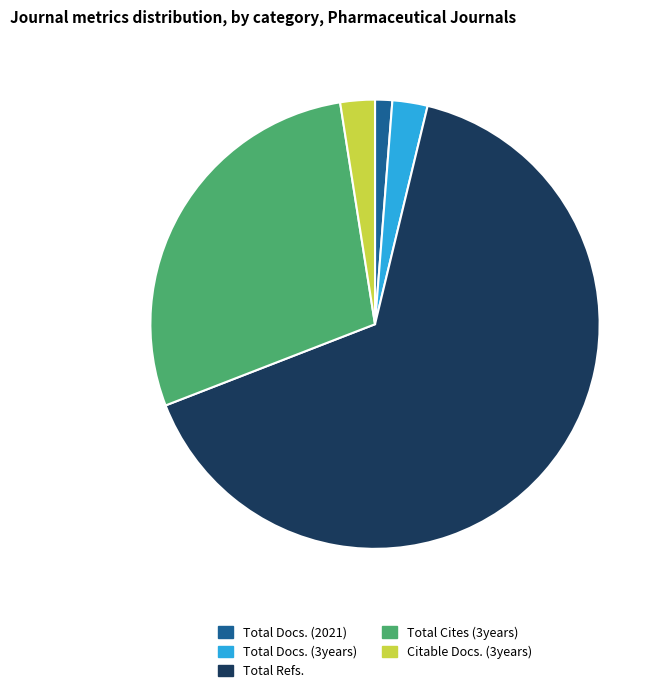

Does Total Refs. account for over 50% of the chart?

Yes